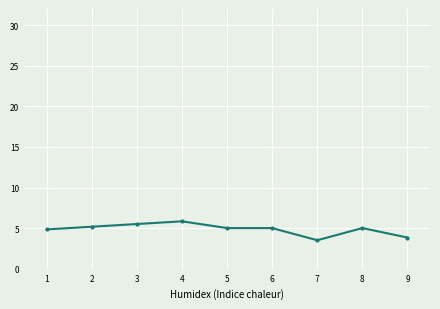

What is the greatest value displayed?

5.8